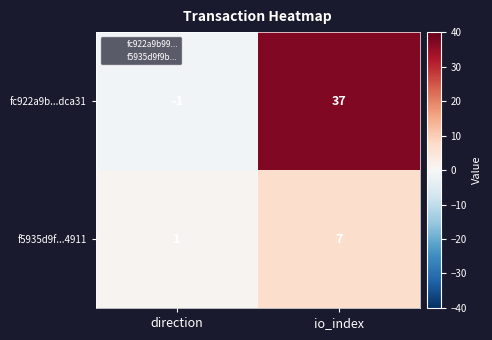

What is the spread (max minus min) of values at io_index?

30